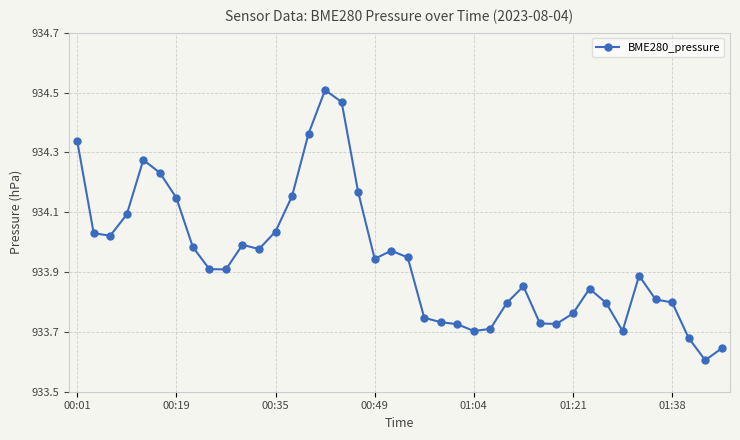

What is the sum of all values?

37357.7